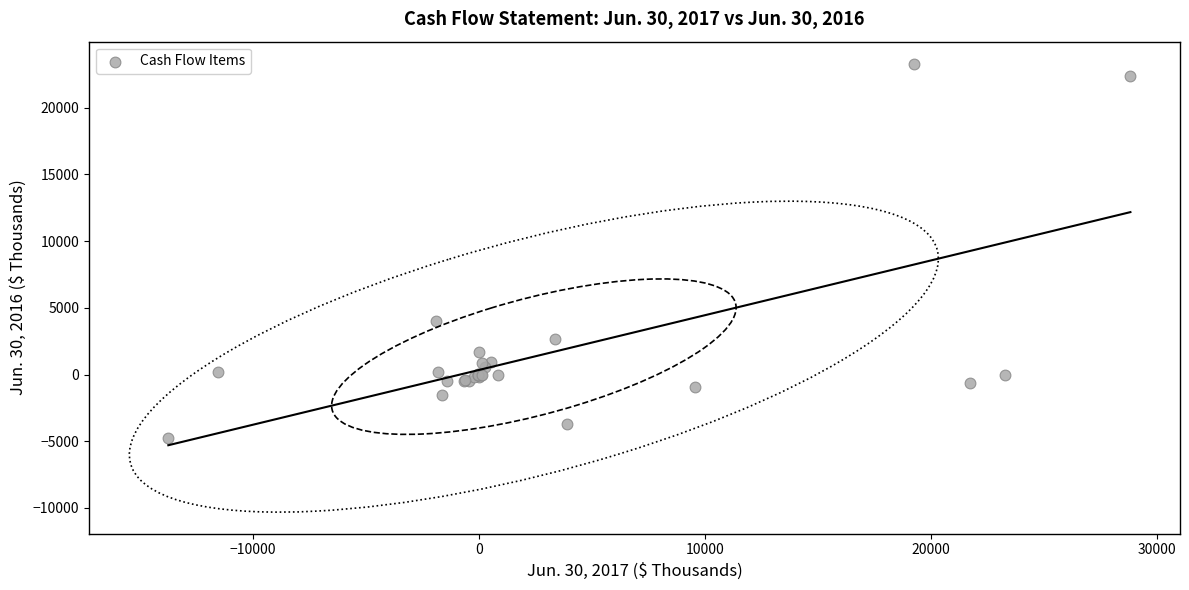

What Y value in the scatter plot is closest to 9269?

3989